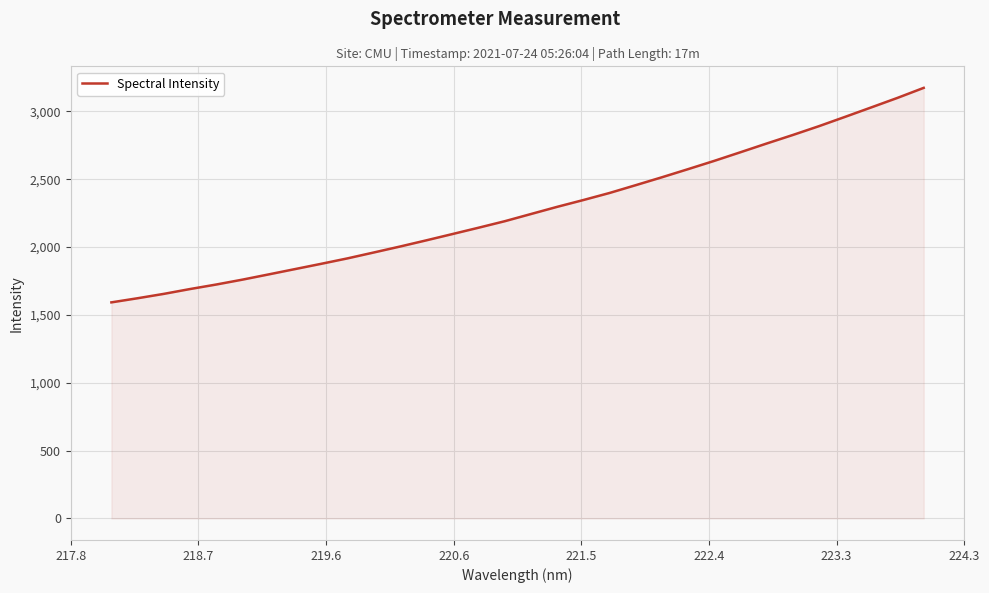

What is the smallest value displayed?

1592.2